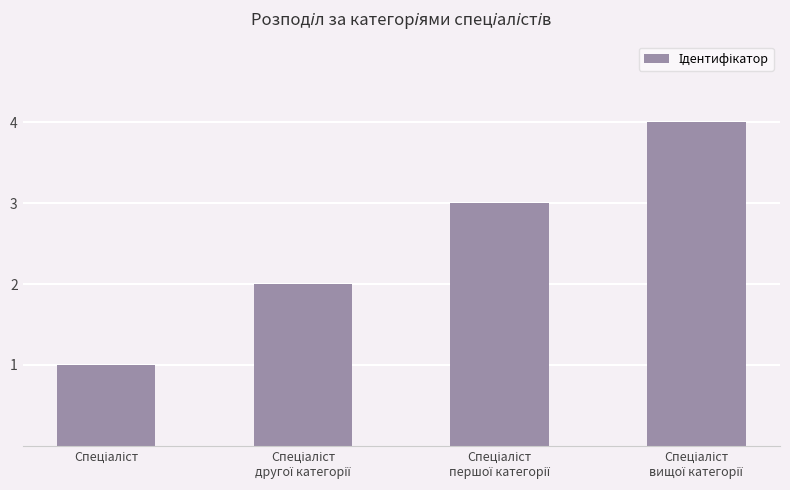

What is the difference between the maximum and minimum values?

3